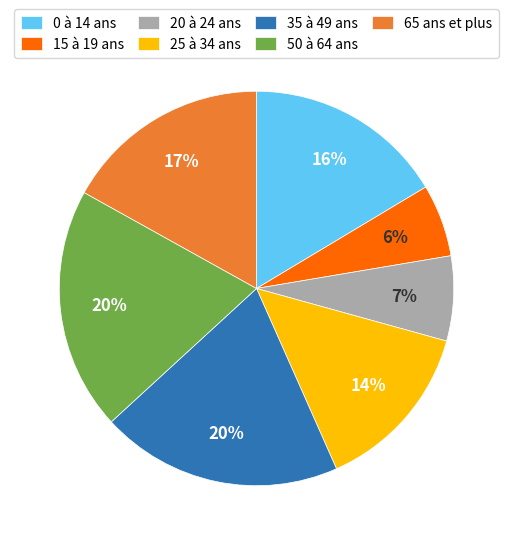

To the nearest percent, what percentage of the pie is 35 à 49 ans?

20%